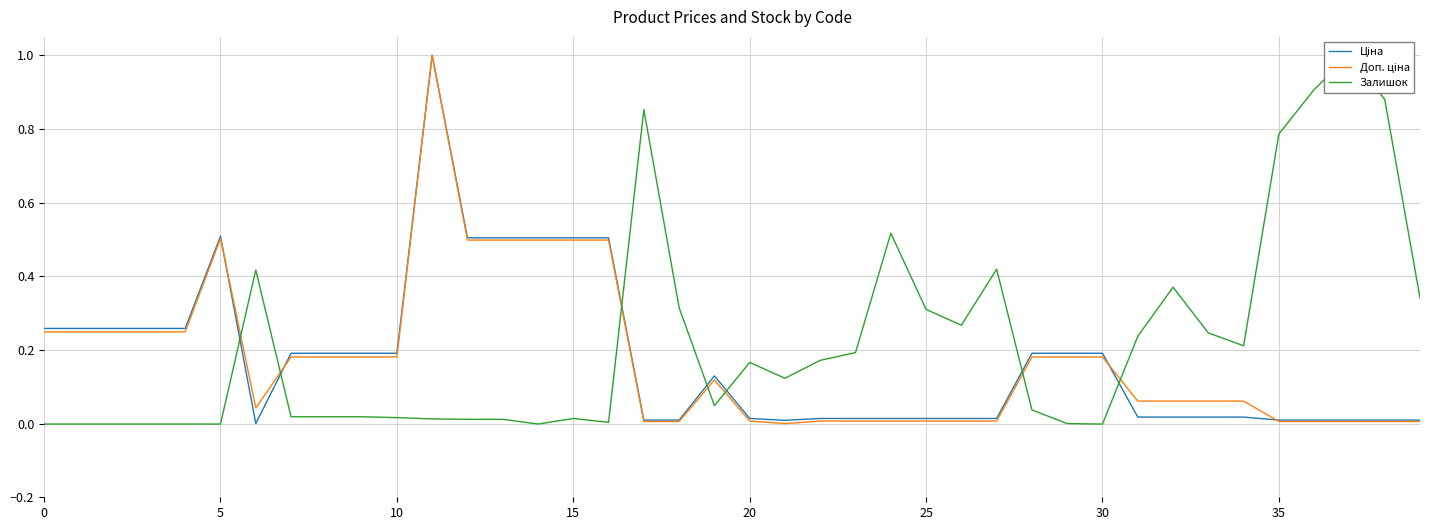

Which series has the largest total across all categories?

Залишок